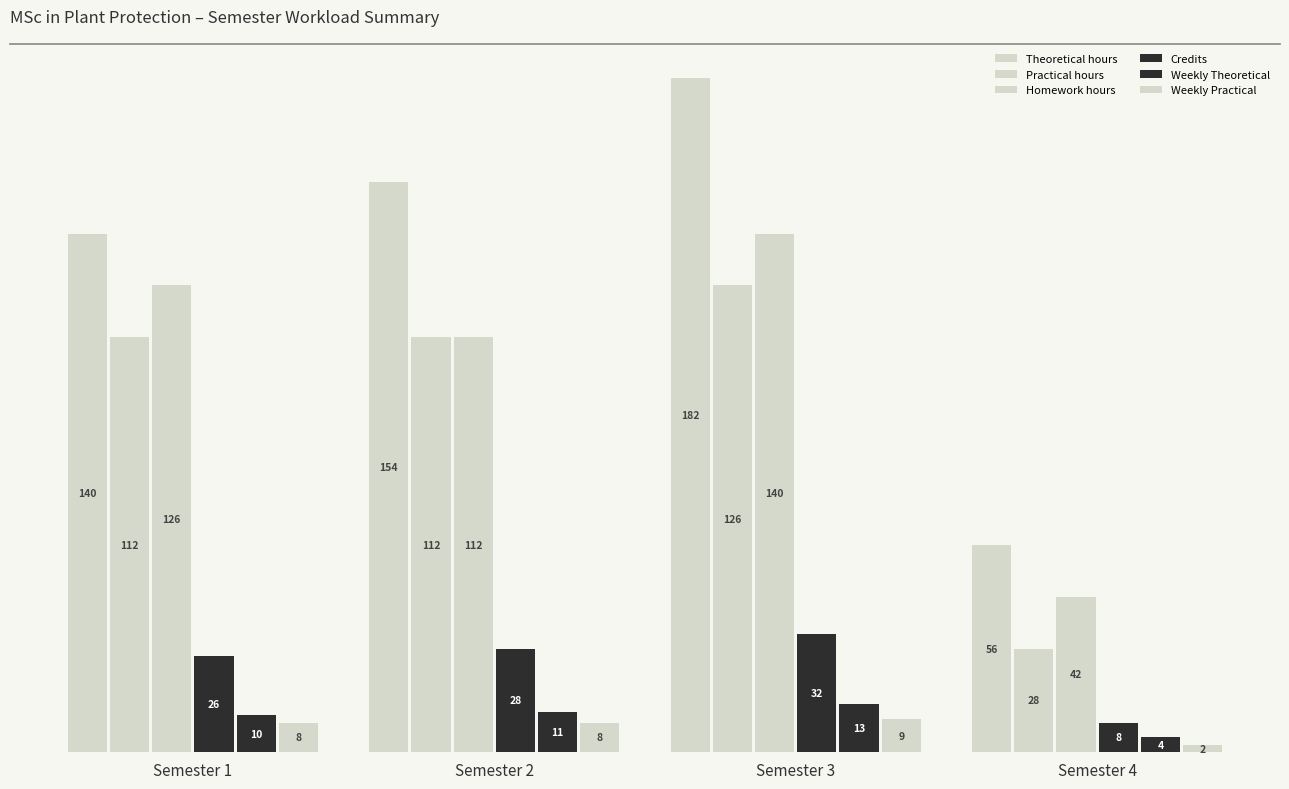

At which label is Homework hours closest to 91?

Semester 2